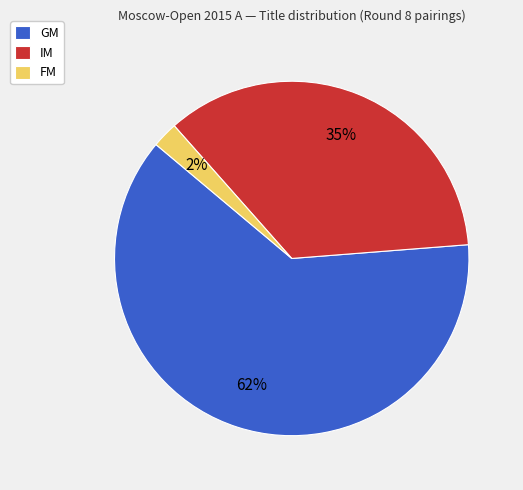

The IM slice represents 35% of the pie. True or false?

True